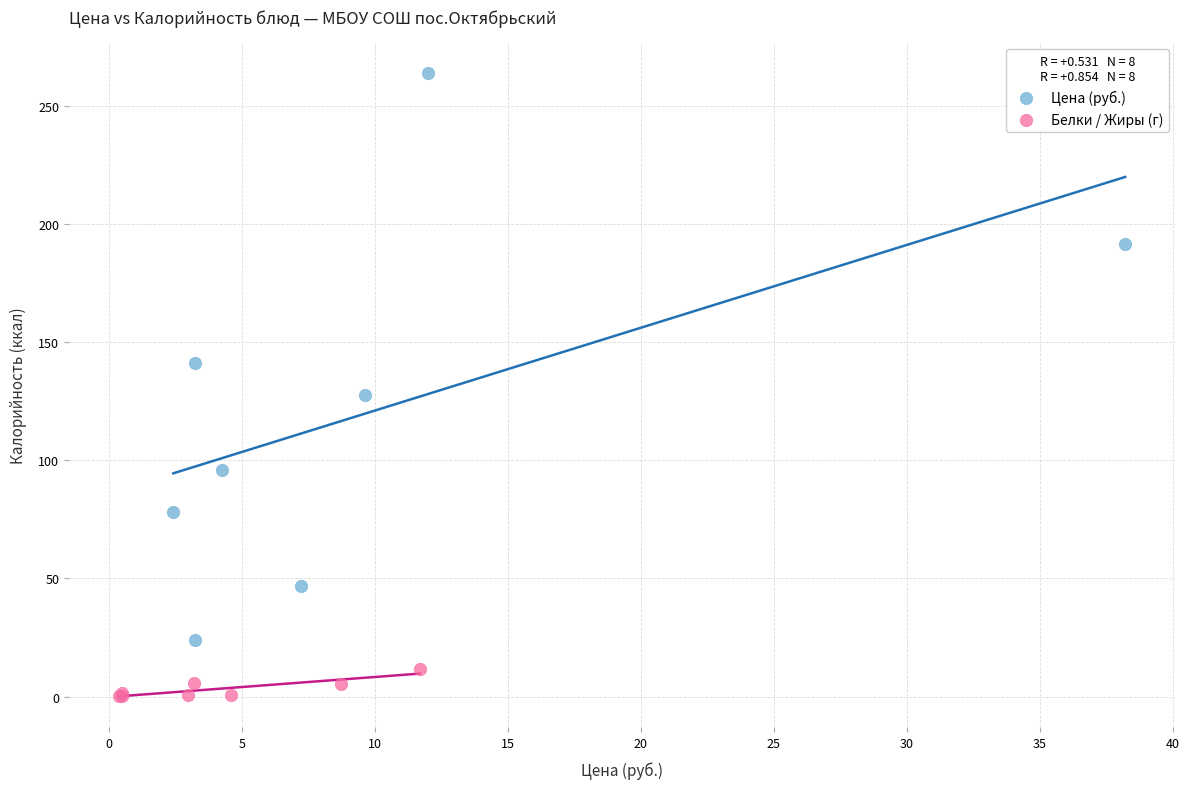

Which series has the largest Y range (max minus min)?

Цена (руб.)